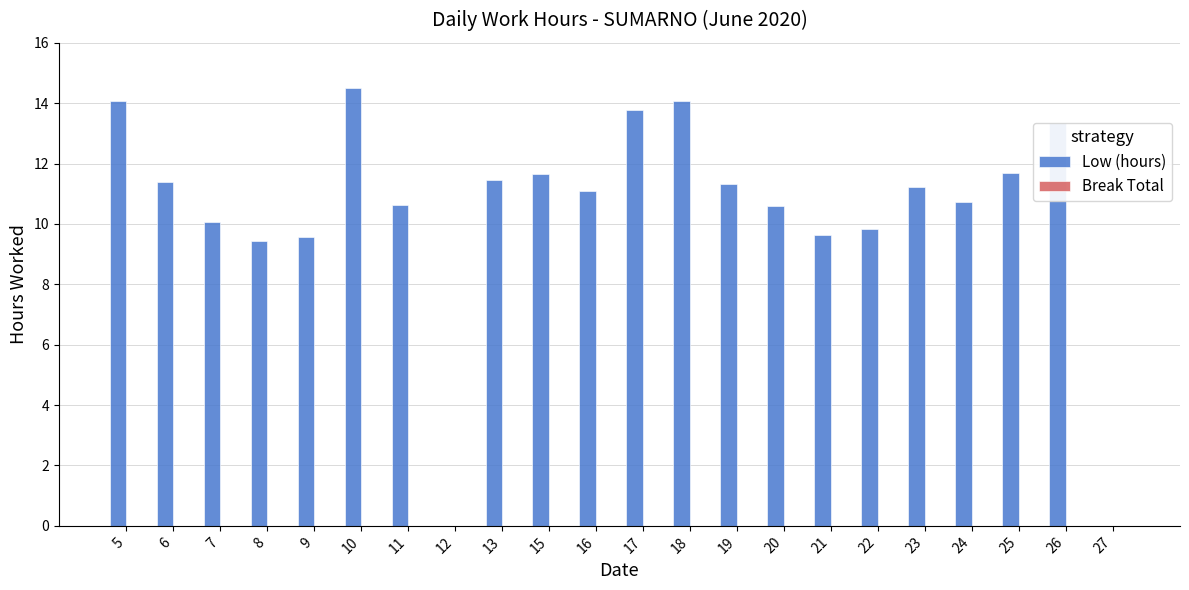

The chart shows a value of 14.1 at 5. True or false?

True